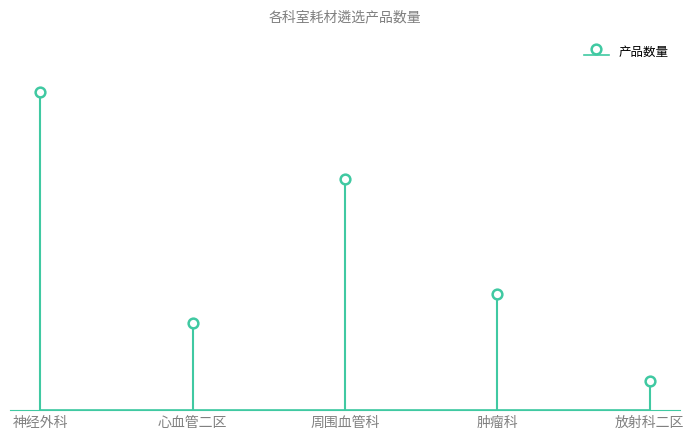

What is the change in value from 心血管二区 to 放射科二区?

-2